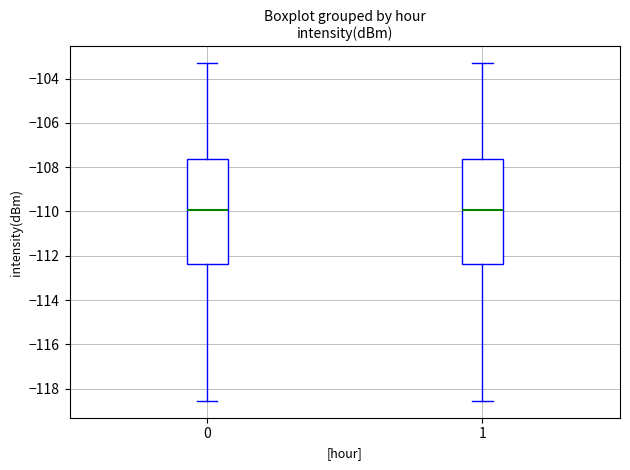

Reading left to right, read every box against the y-axis: the position of its median line, the range the box covers, and the ends of its whiskers. The values are not printed on the chart, so give them approximately, as read against the axis.

0: median -110.0, box -112.4 to -107.6, whiskers -118.6 to -103.4
1: median -110.0, box -112.4 to -107.6, whiskers -118.6 to -103.4